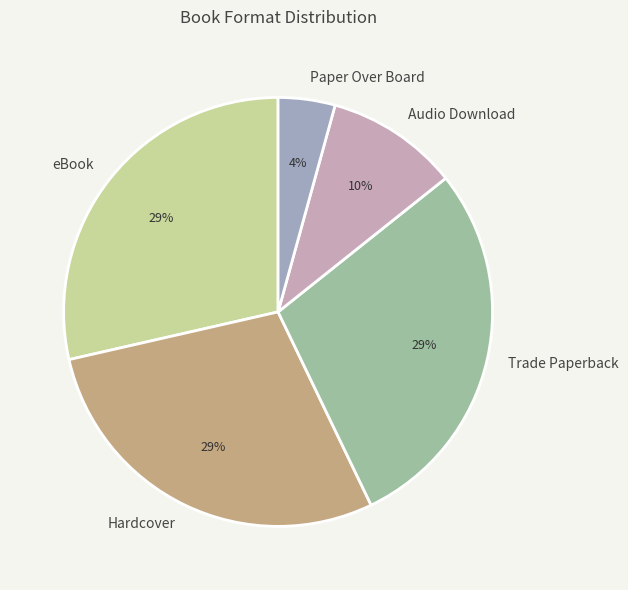

Which slice is the smallest?

Paper Over Board